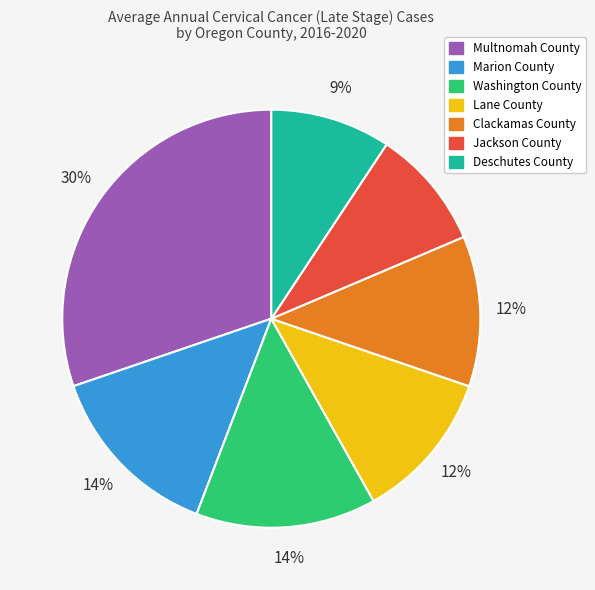

To the nearest percent, what percentage of the pie is Jackson County?

9%